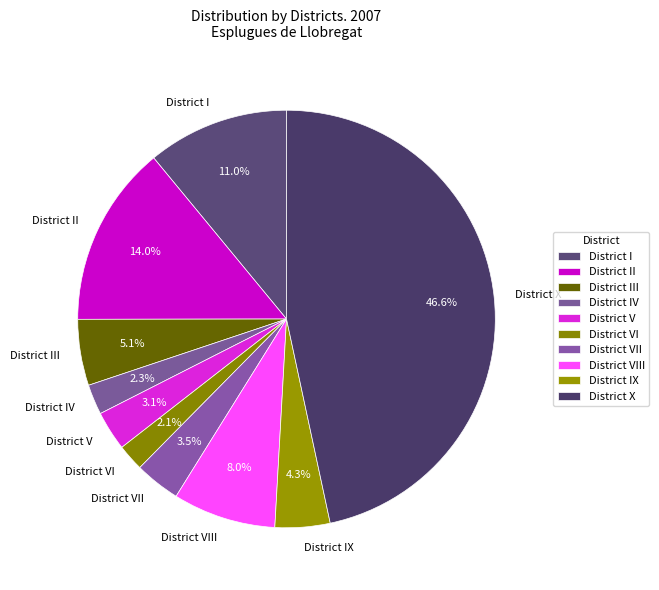

To the nearest percent, what is the combined percentage of District I and District V?

14%